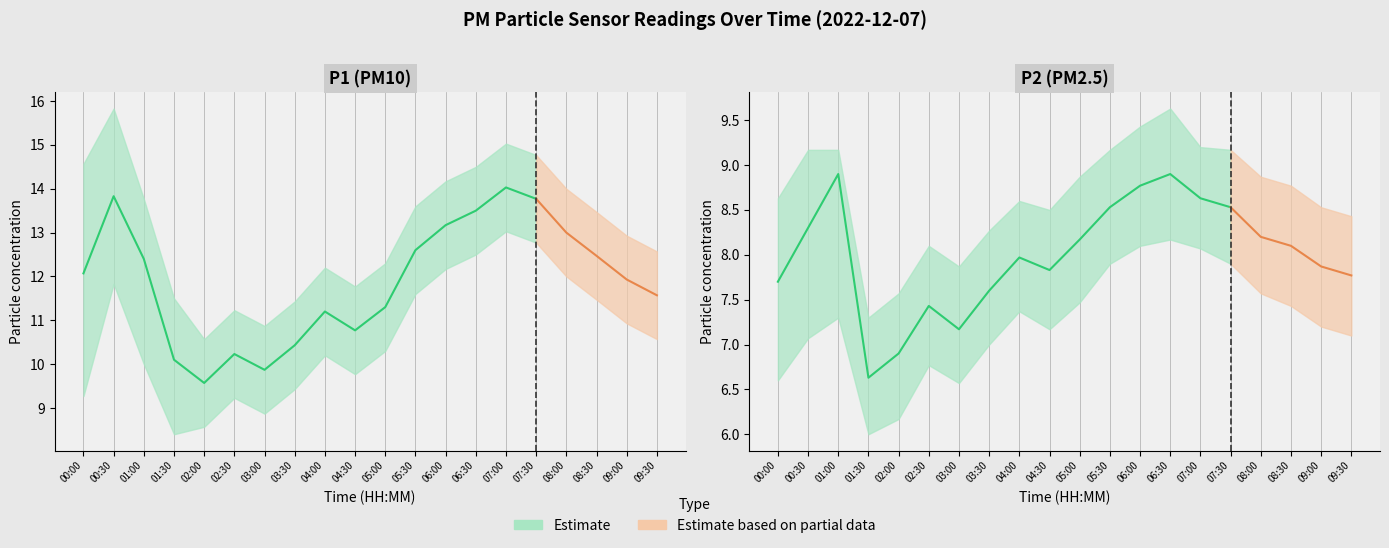

Which series changed the most between 01:30 and 02:00?

P1 (PM10)